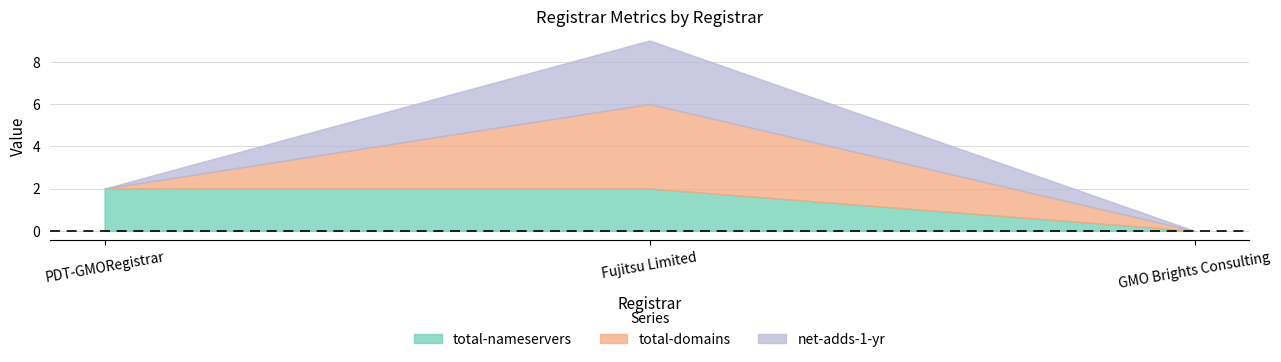

Reading right to left, transcribe all the data shown in this chart.

total-nameservers: 0	2	2
total-domains: 0	4	0
net-adds-1-yr: 0	3	0